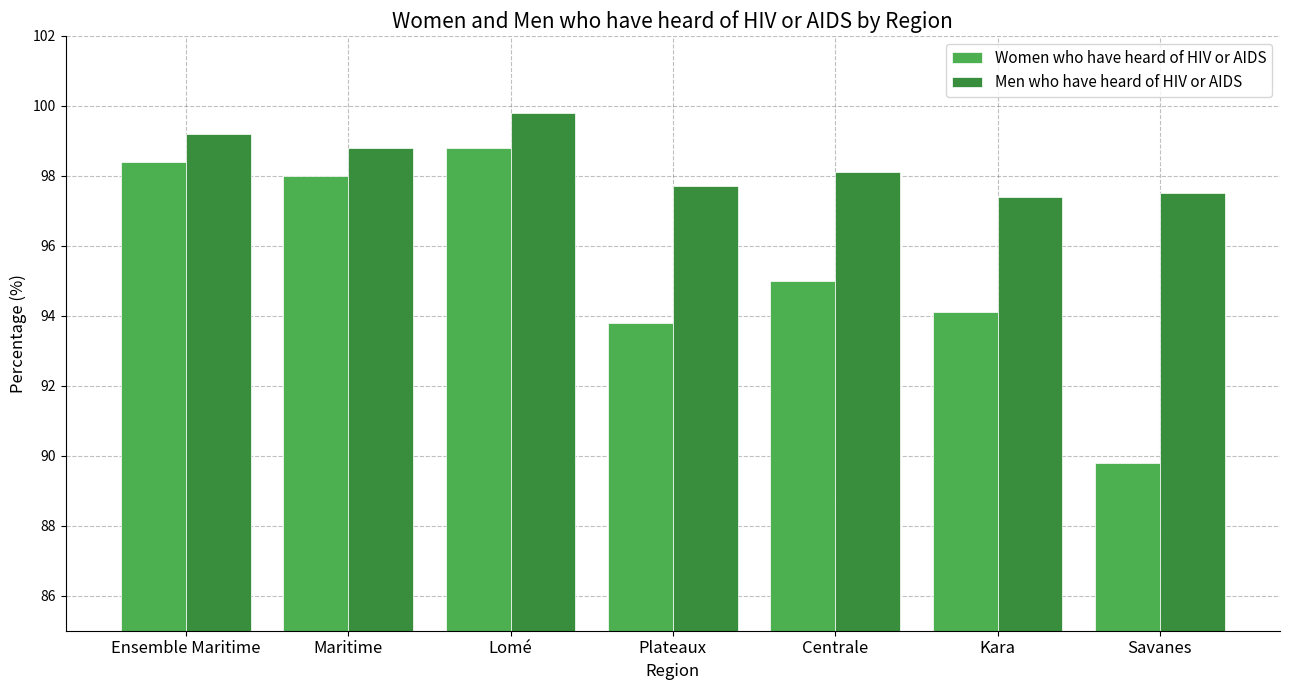

What is the difference between the highest and lowest values at Plateaux?

3.9